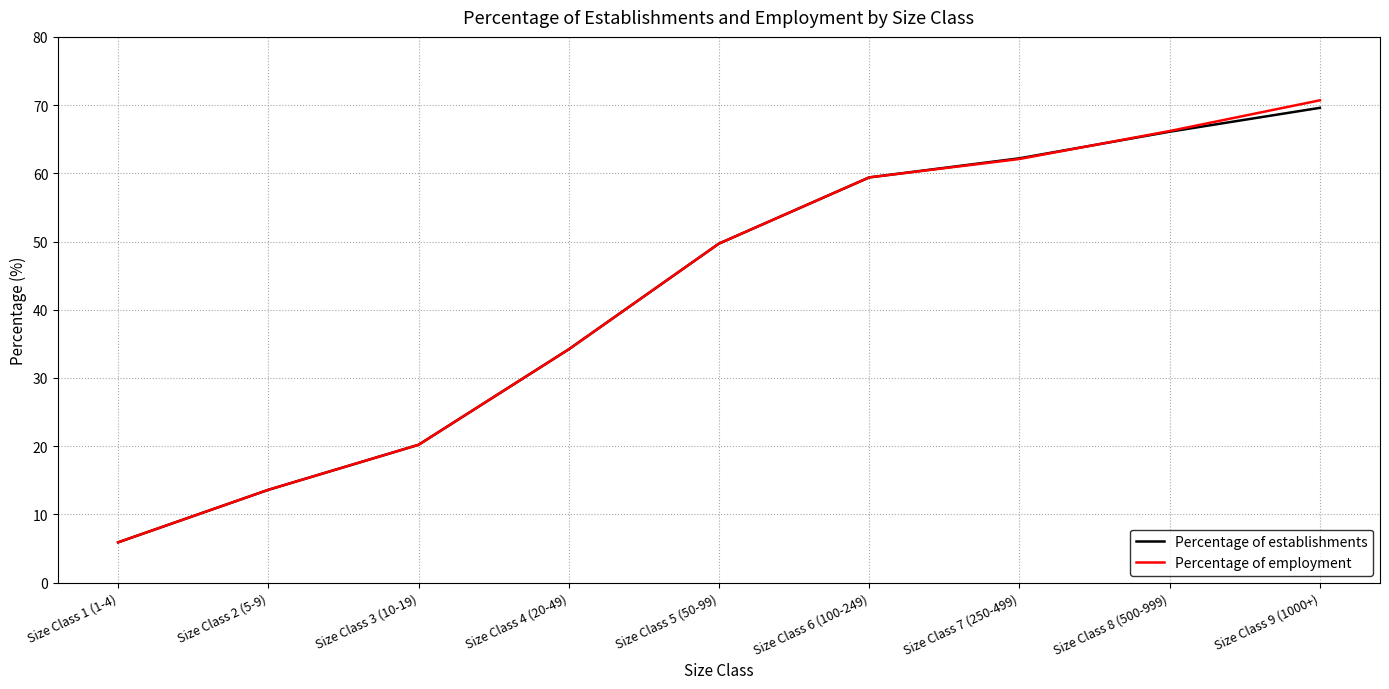

What is the total value across all series at Size Class 4 (20-49)?

68.4